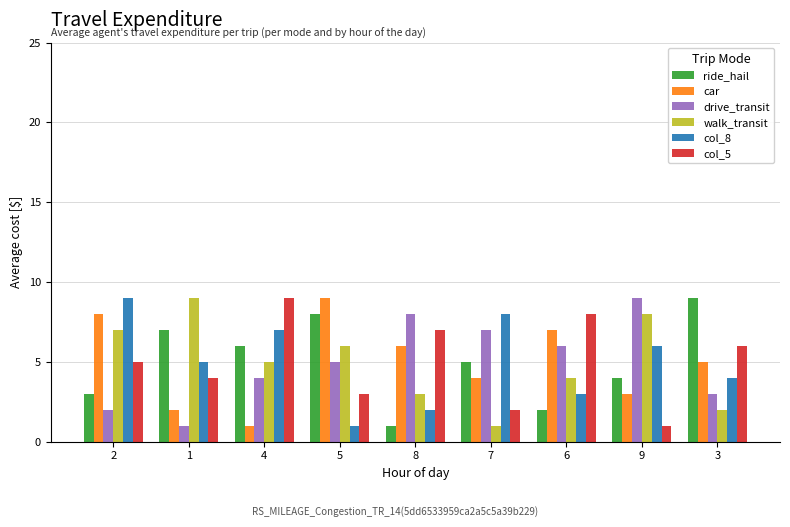

Is the value of ride_hail at 6 greater than the value of car at 2?

No